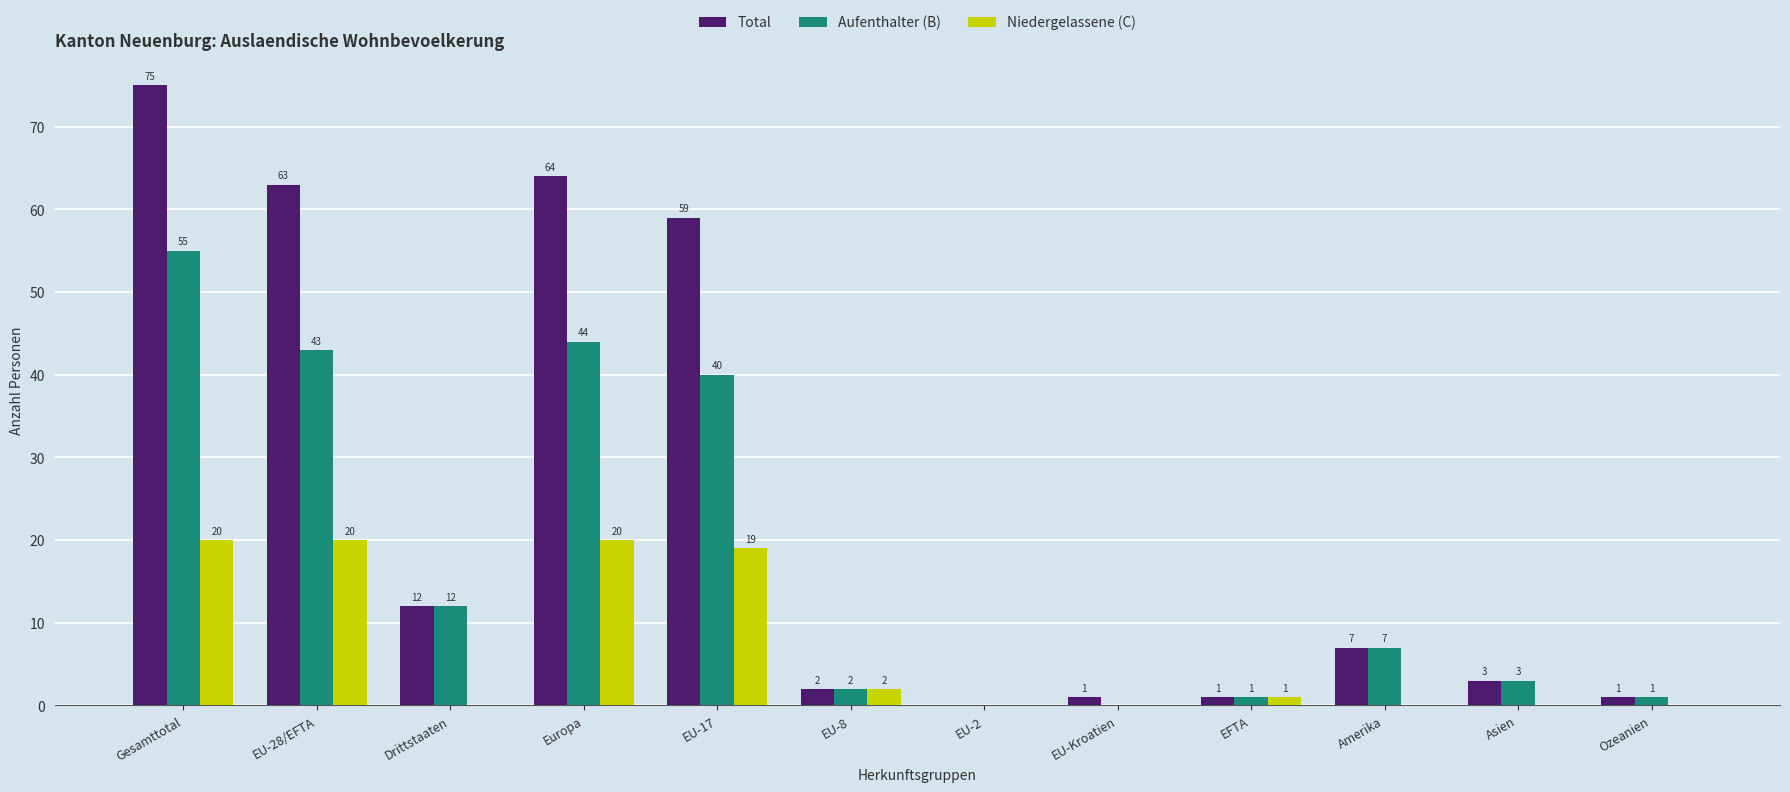

Between EU-28/EFTA and EFTA, which series saw the biggest shift?

Total